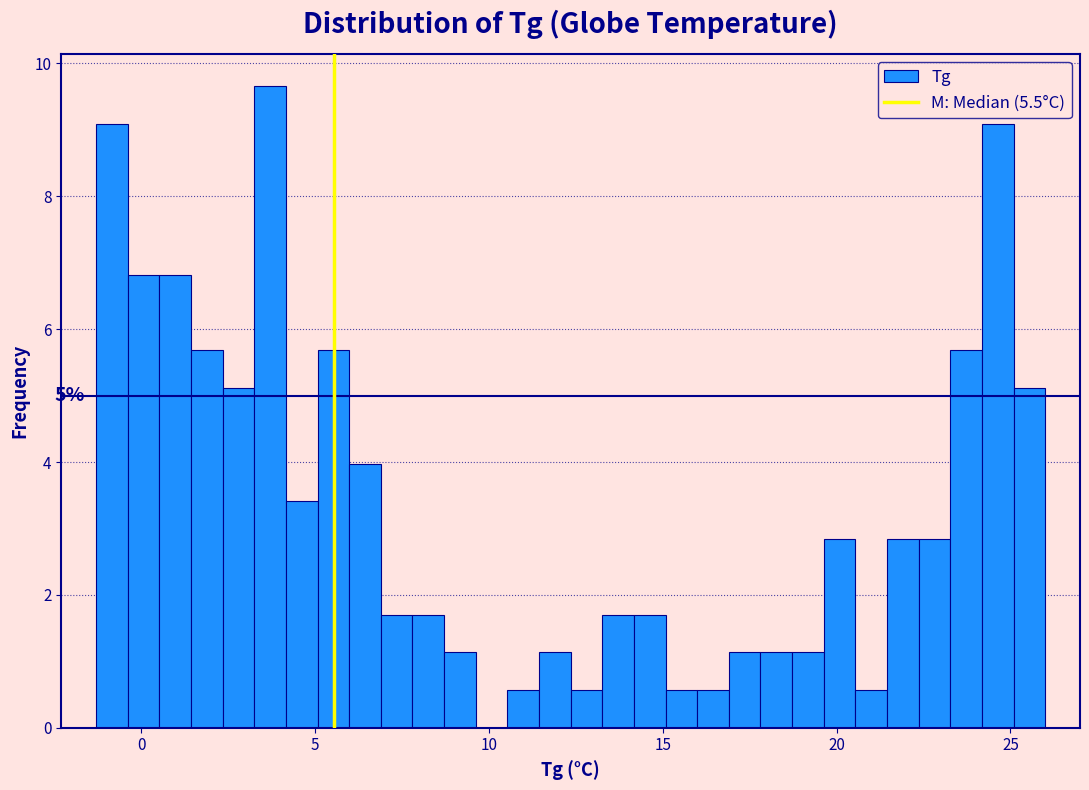

Around what value on the x-axis is the tallest bar? Give the approximate position of its centre, as read against the axis.

3.5